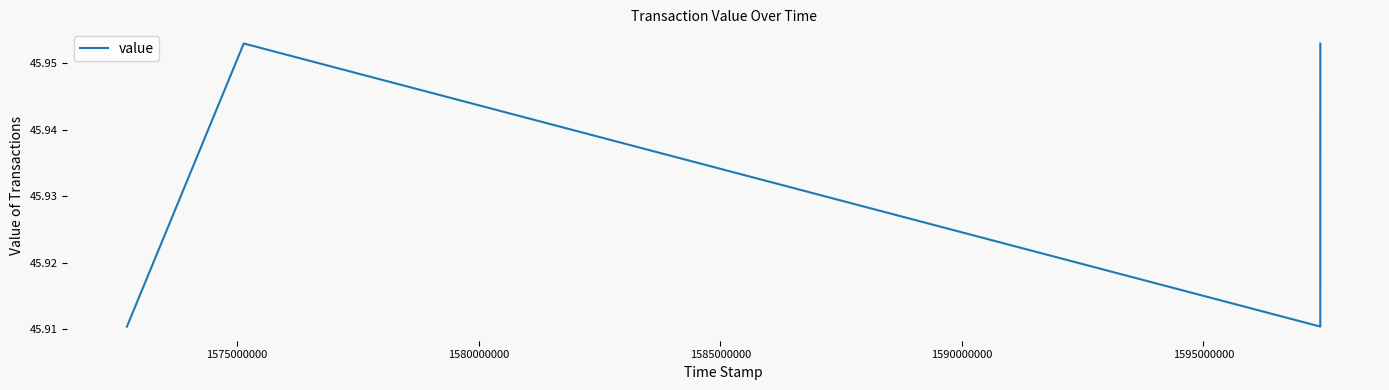

What is the sum of all values?

183.7